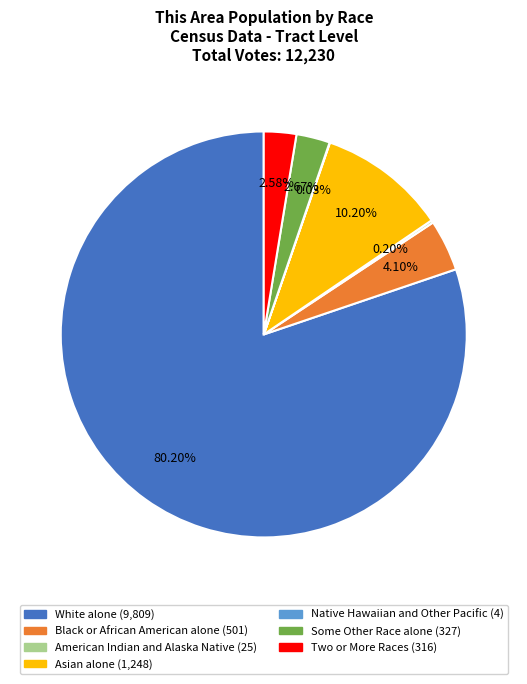

To the nearest percent, what portion does Black or African American alone represent?

4%